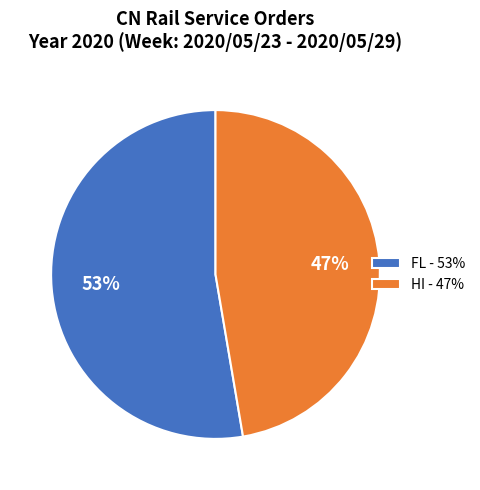

Is the sum of HI - 47% and FL - 53% greater than half?

Yes